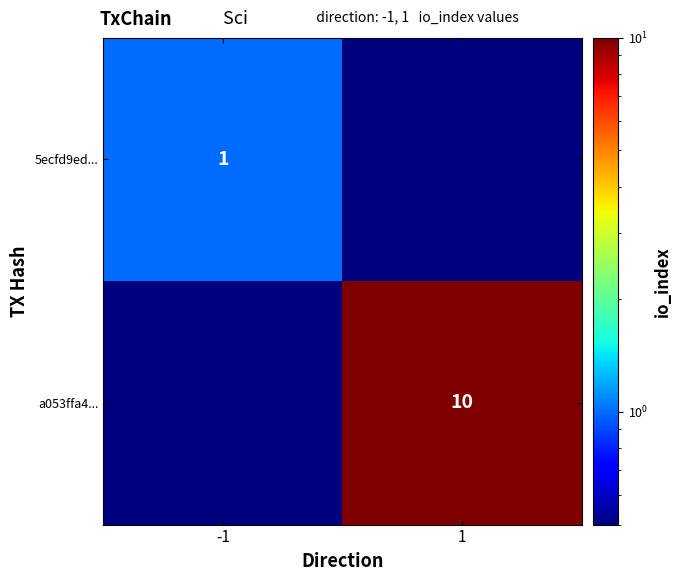

The value of 5ecfd9ed... at -1 is 0.4. True or false?

False